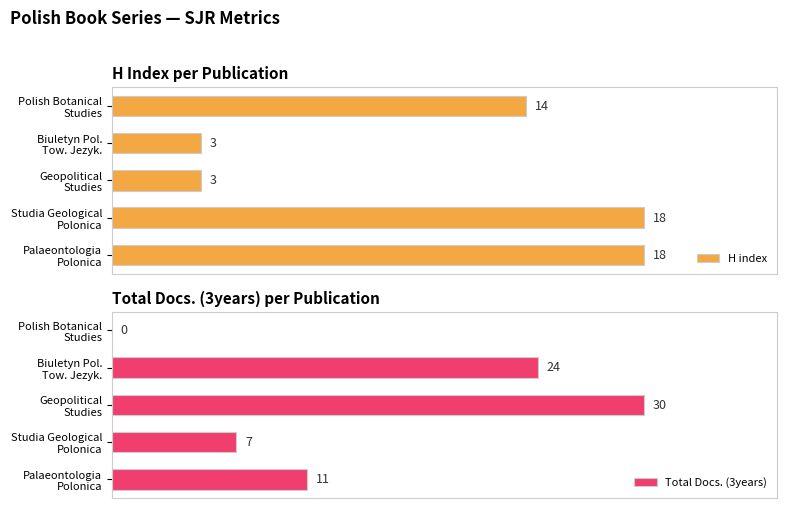

Which series has the largest total across all categories?

Total Docs. (3years)